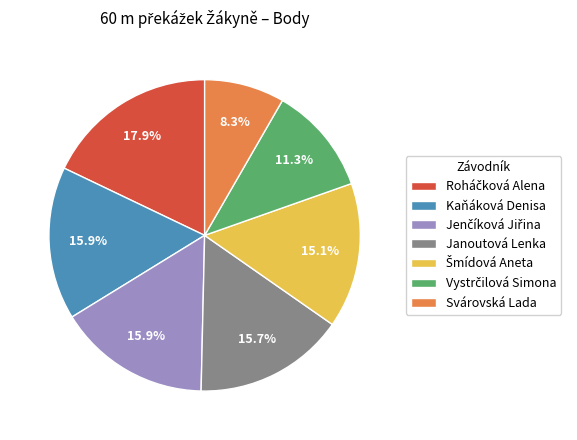

The Kaňáková Denisa slice represents 16% of the pie. True or false?

True